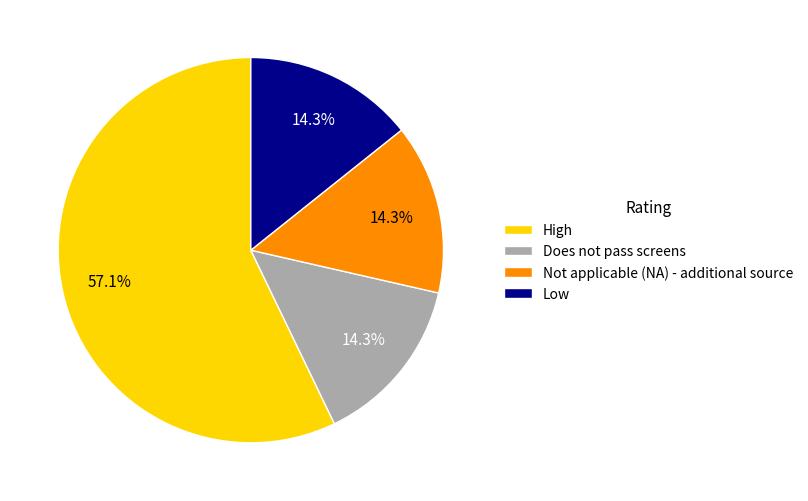

To the nearest percent, what portion does Low represent?

14%